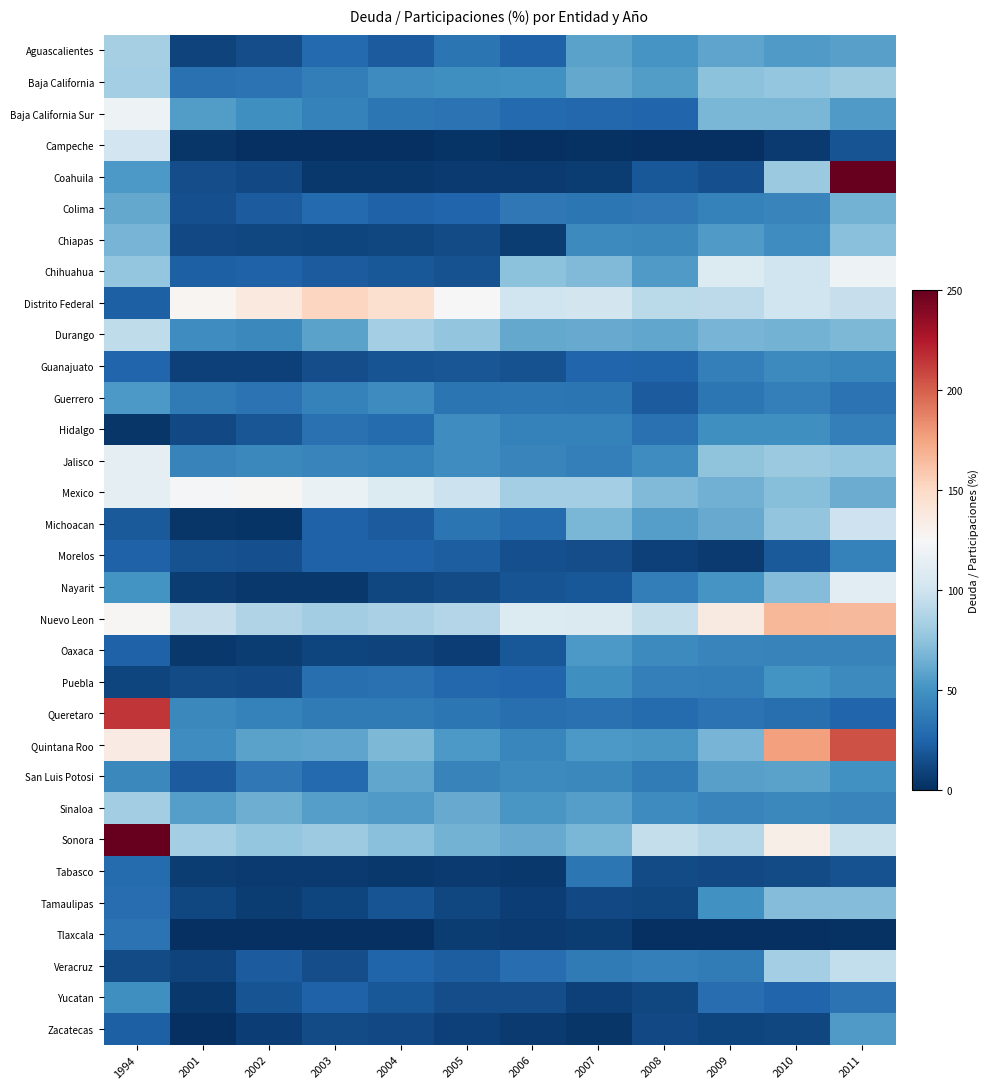

What is the total value across all series at 2004?

1182.0